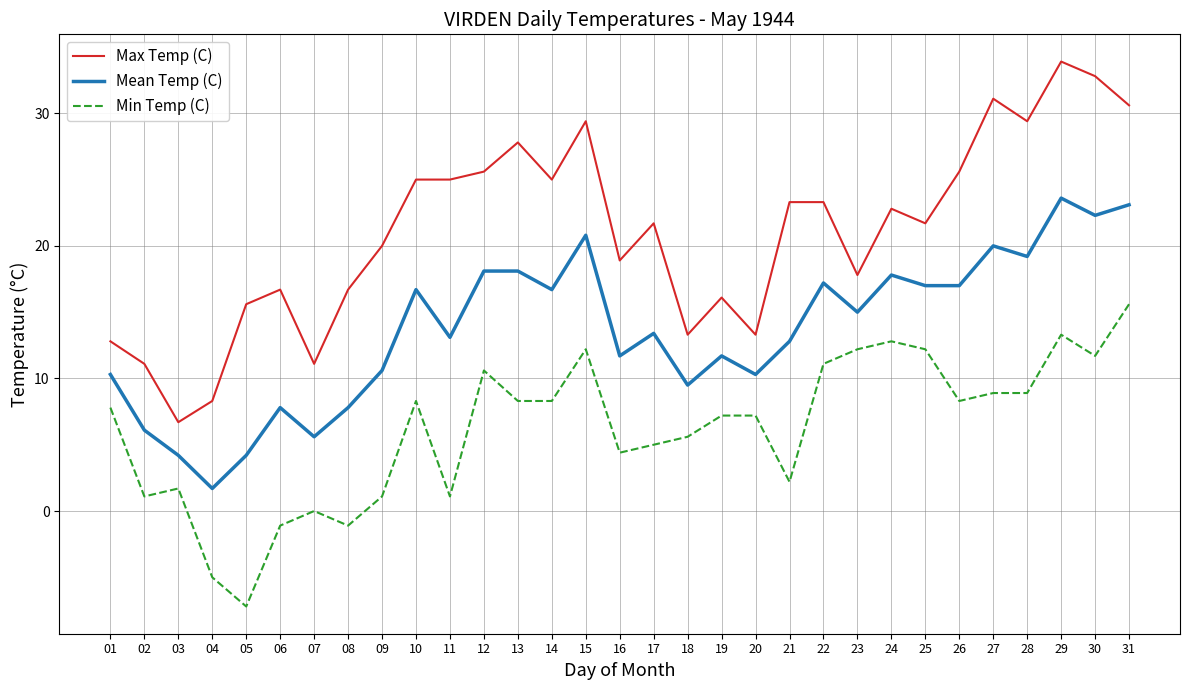

True or false: Min Temp (C) and Mean Temp (C) cross at least once.

False